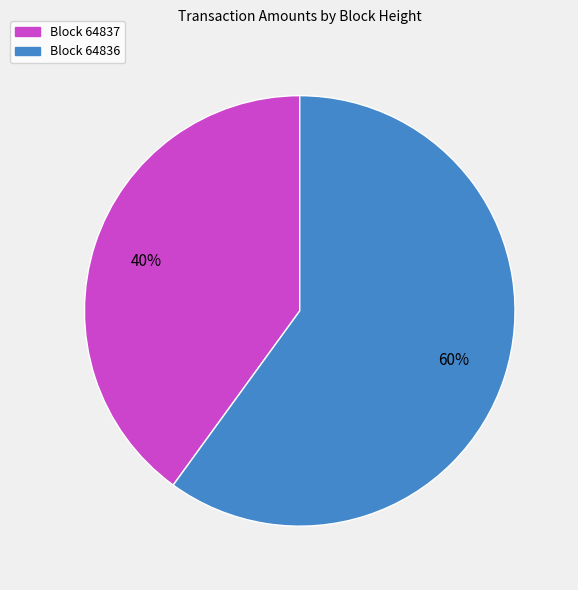

To the nearest percent, what is the difference between the largest and smallest slice percentages?

20%